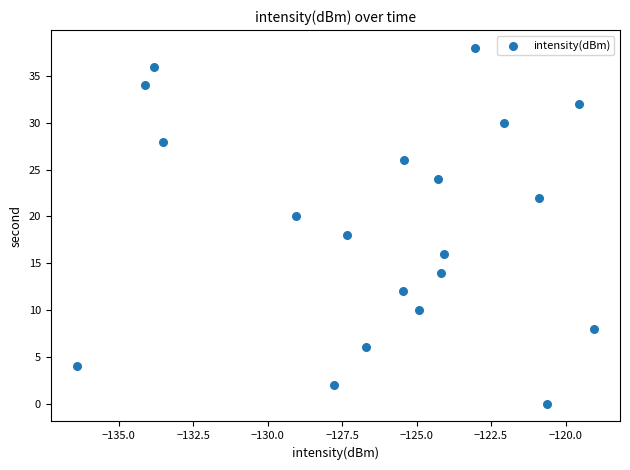

What is the range of Y values (max minus min)?

38